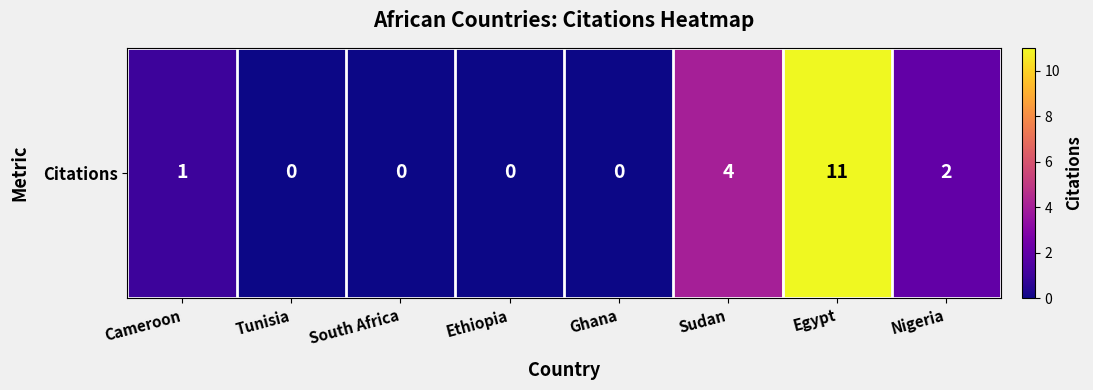

What is the ratio of the value at Nigeria to the value at Sudan?

0.5